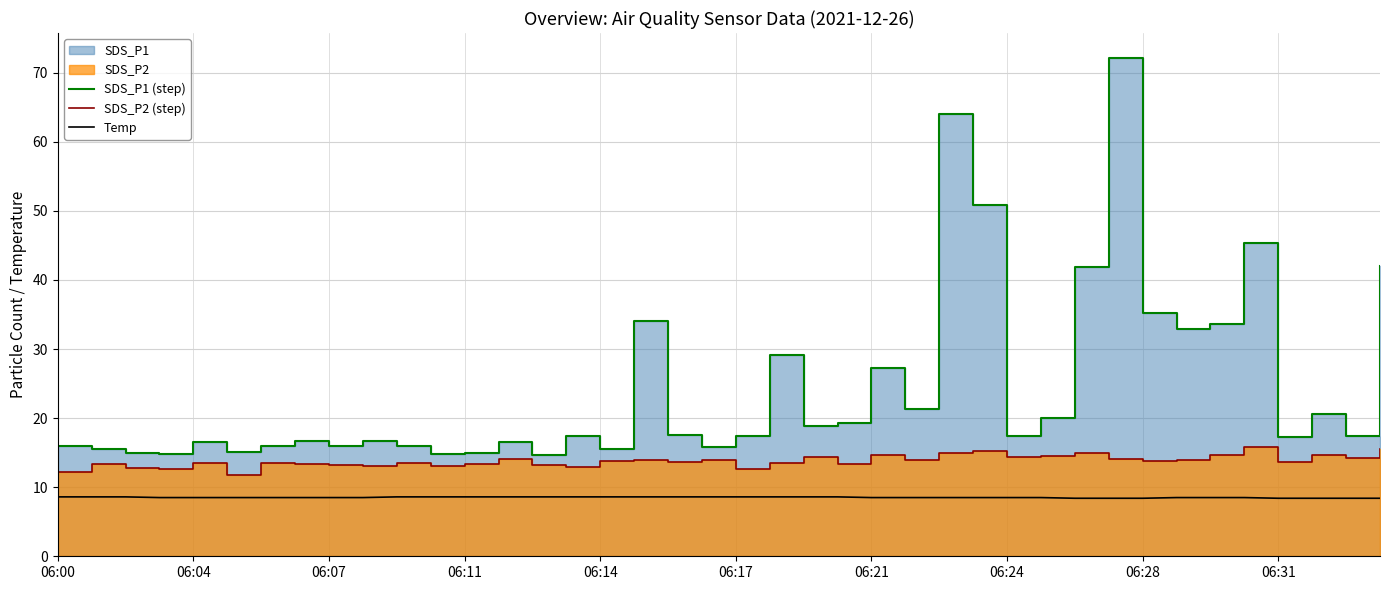

Reading right to left, list all the values displayed in this chart.

SDS_P1 (step): 42.0	17.4	20.6	17.3	45.4	33.6	32.9	35.1	72.2	41.9	20.0	17.5	50.8	64.1	21.4	27.2	19.3	18.9	29.1	17.4	15.8	17.6	34.1	15.5	17.4	14.6	16.5	15.0	14.8	16.0	16.6	16.0	16.7	15.9	15.1	16.5	14.8	14.9	15.5	16.0
SDS_P2 (step): 15.5	14.3	14.7	13.6	15.8	14.6	14.0	13.8	14.1	14.9	14.6	14.4	15.2	14.9	13.9	14.6	13.4	14.3	13.5	12.6	13.9	13.7	13.9	13.8	12.9	13.2	14.1	13.3	13.1	13.5	13.1	13.2	13.4	13.6	11.7	13.5	12.6	12.8	13.3	12.1
Temp: 8.4	8.4	8.4	8.4	8.5	8.5	8.5	8.4	8.4	8.4	8.5	8.5	8.5	8.5	8.5	8.5	8.6	8.6	8.6	8.6	8.6	8.6	8.6	8.6	8.6	8.6	8.6	8.6	8.6	8.6	8.5	8.5	8.5	8.5	8.5	8.5	8.5	8.6	8.6	8.6